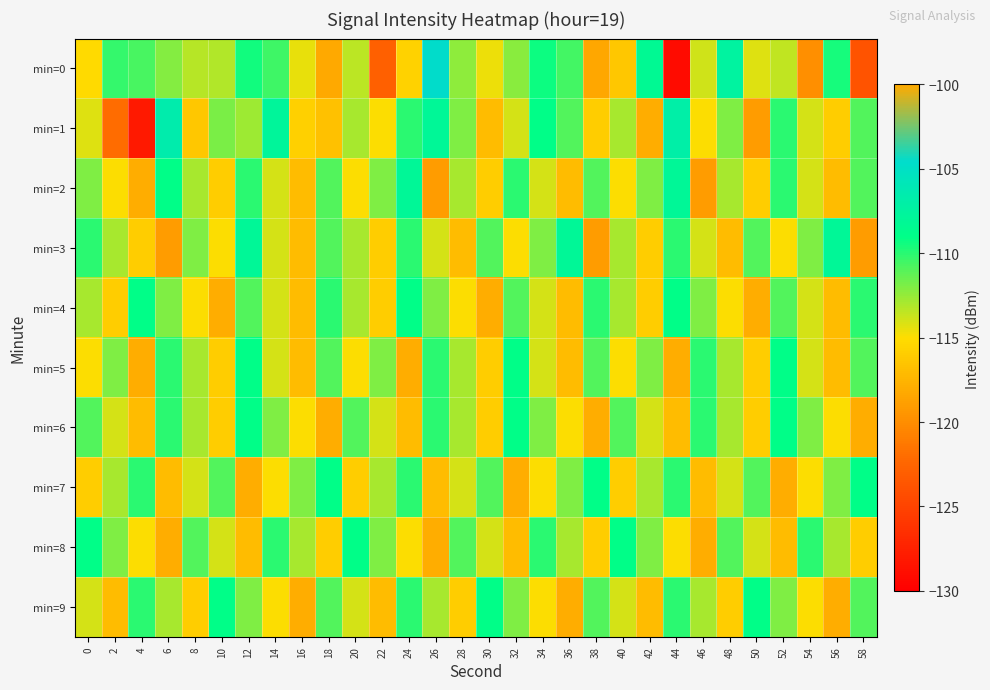

Which series has the widest spread of values?

min=0